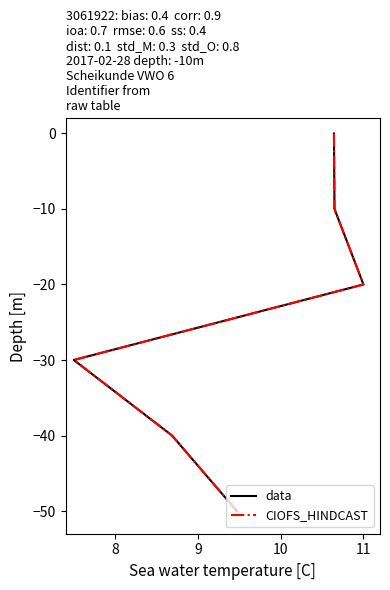

True or false: CIOFS_HINDCAST and data intersect in this chart.

False